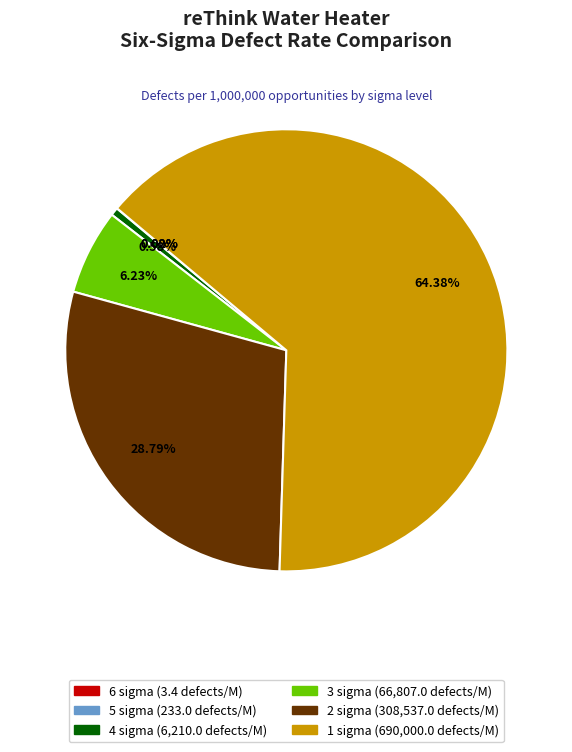

Is it true that 1 sigma is 64% of the pie?

True